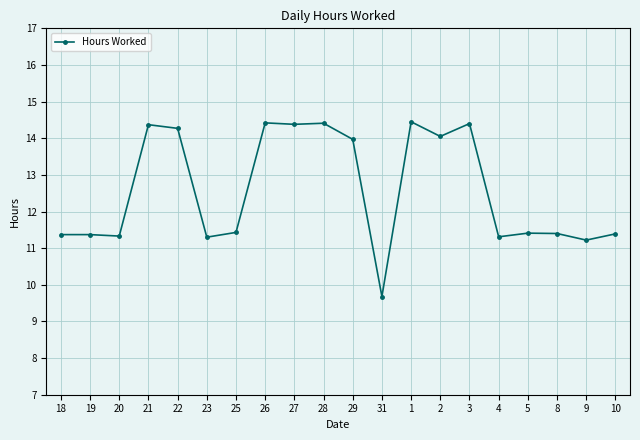

What is the minimum value shown in the chart?

9.7